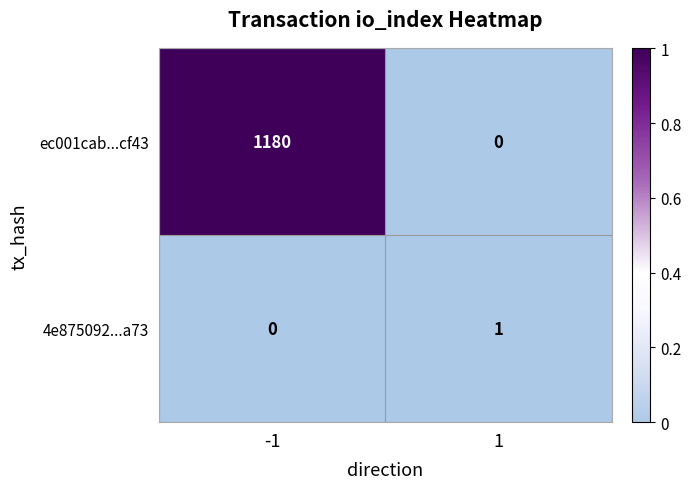

Is it true that ec001cab...cf43 equals 1712 at -1?

False